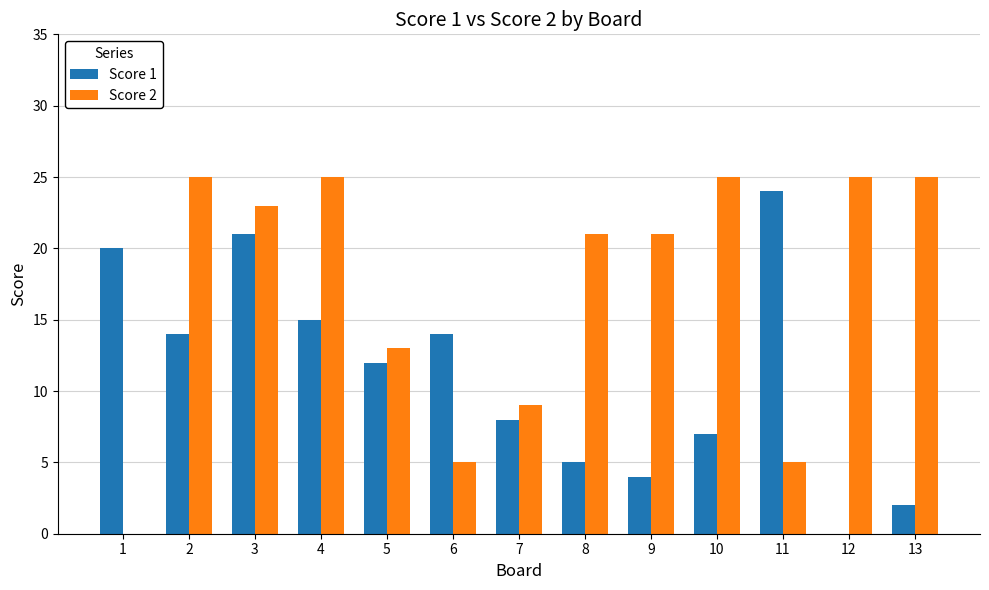

The value of Score 1 at 10 is 7. True or false?

True